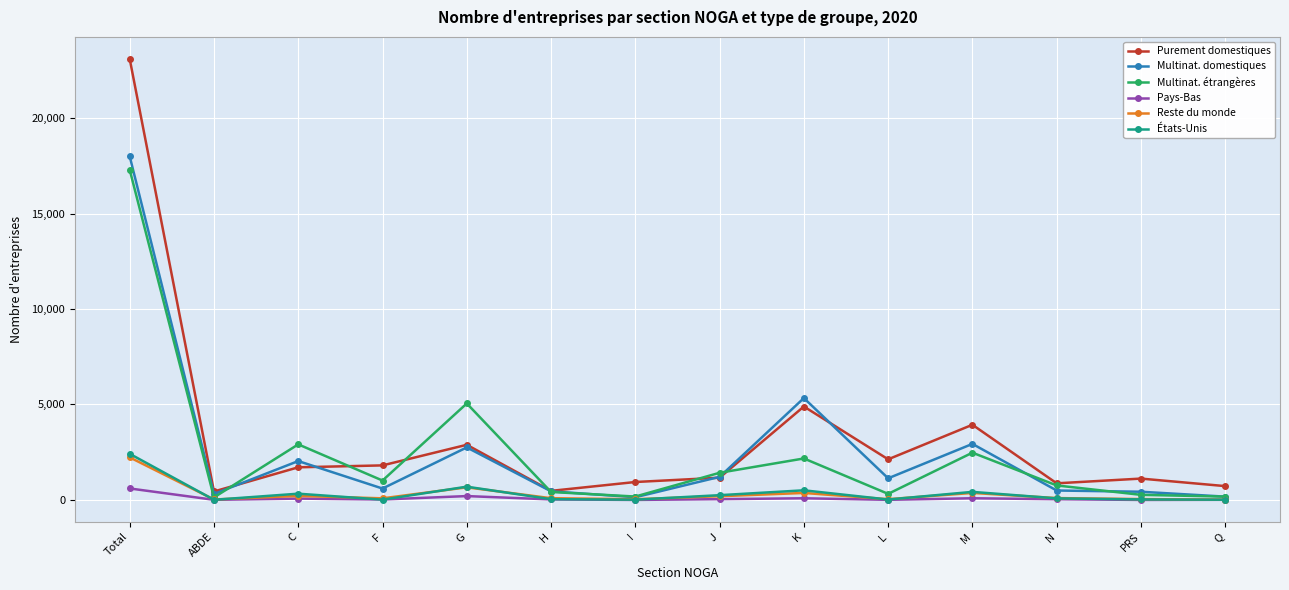

What is the sum of all Multinat. domestiques values?

35990